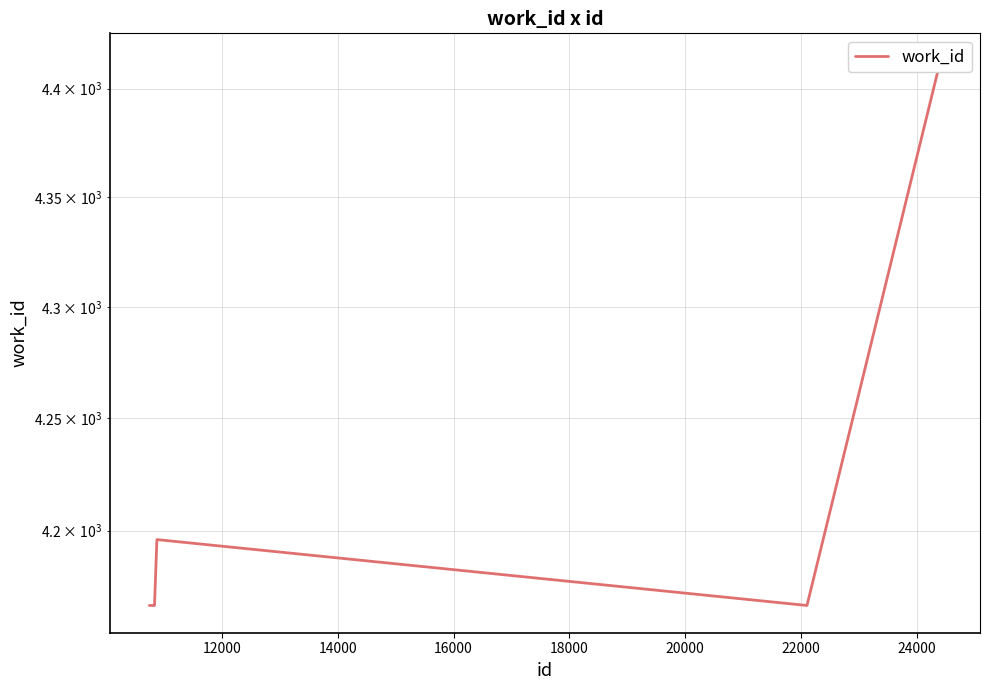

Is this an area chart (filled region under the line)?

No